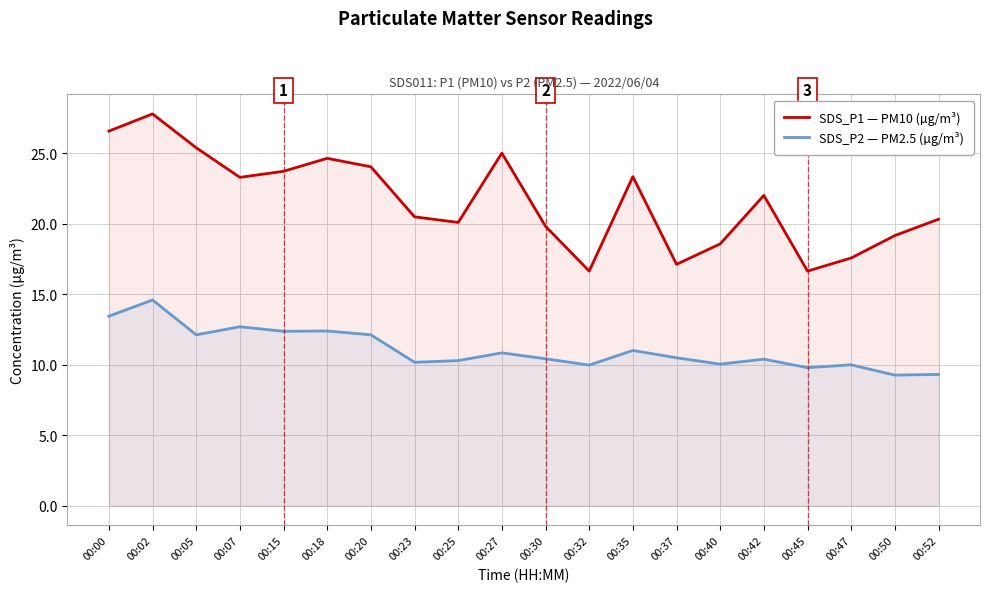

List the labels in order of SDS_P1 — PM10 (µg/m³) value, largest first.

00:02, 00:00, 00:05, 00:27, 00:18, 00:20, 00:15, 00:35, 00:07, 00:42, 00:23, 00:52, 00:25, 00:30, 00:50, 00:40, 00:47, 00:37, 00:32, 00:45